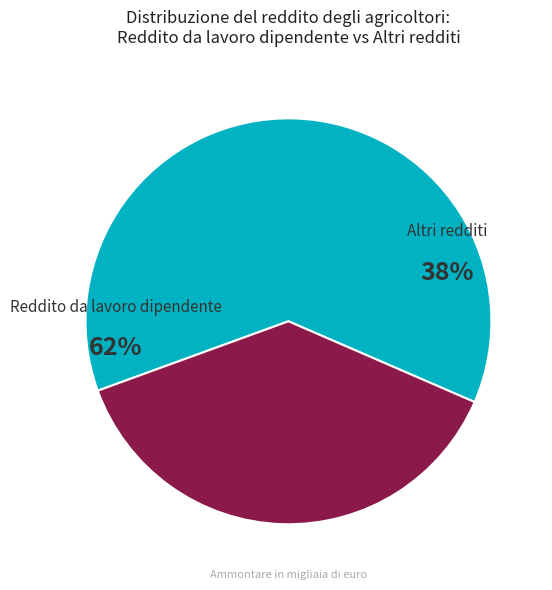

Is it true that Veneto is 1% of the pie?

False